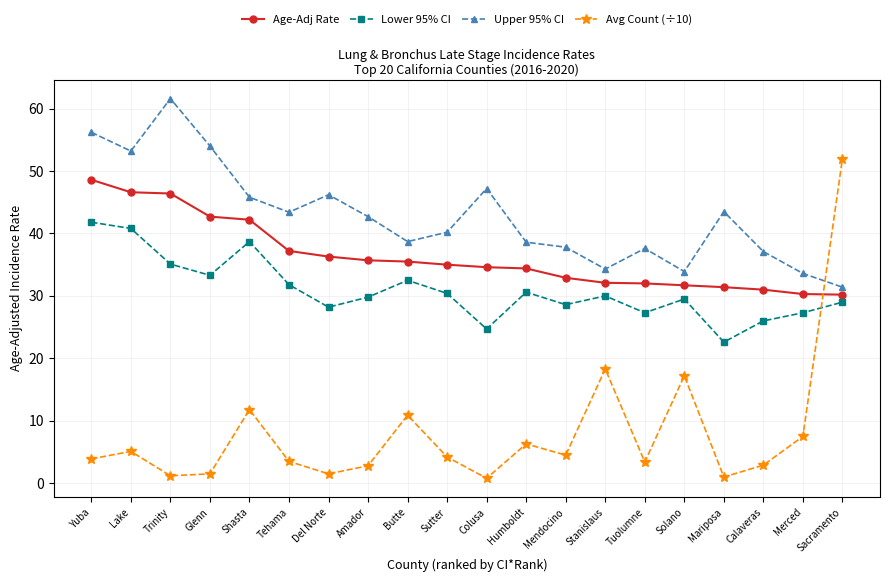

What is the highest value of the Avg Count (÷10) series?

52.0